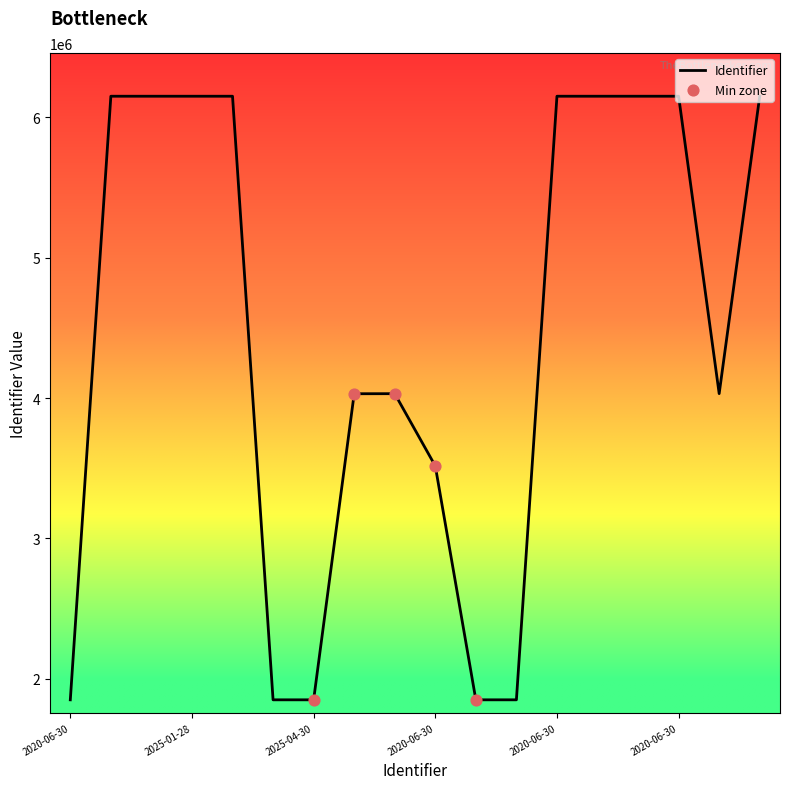

What is the smallest value displayed?

1850421